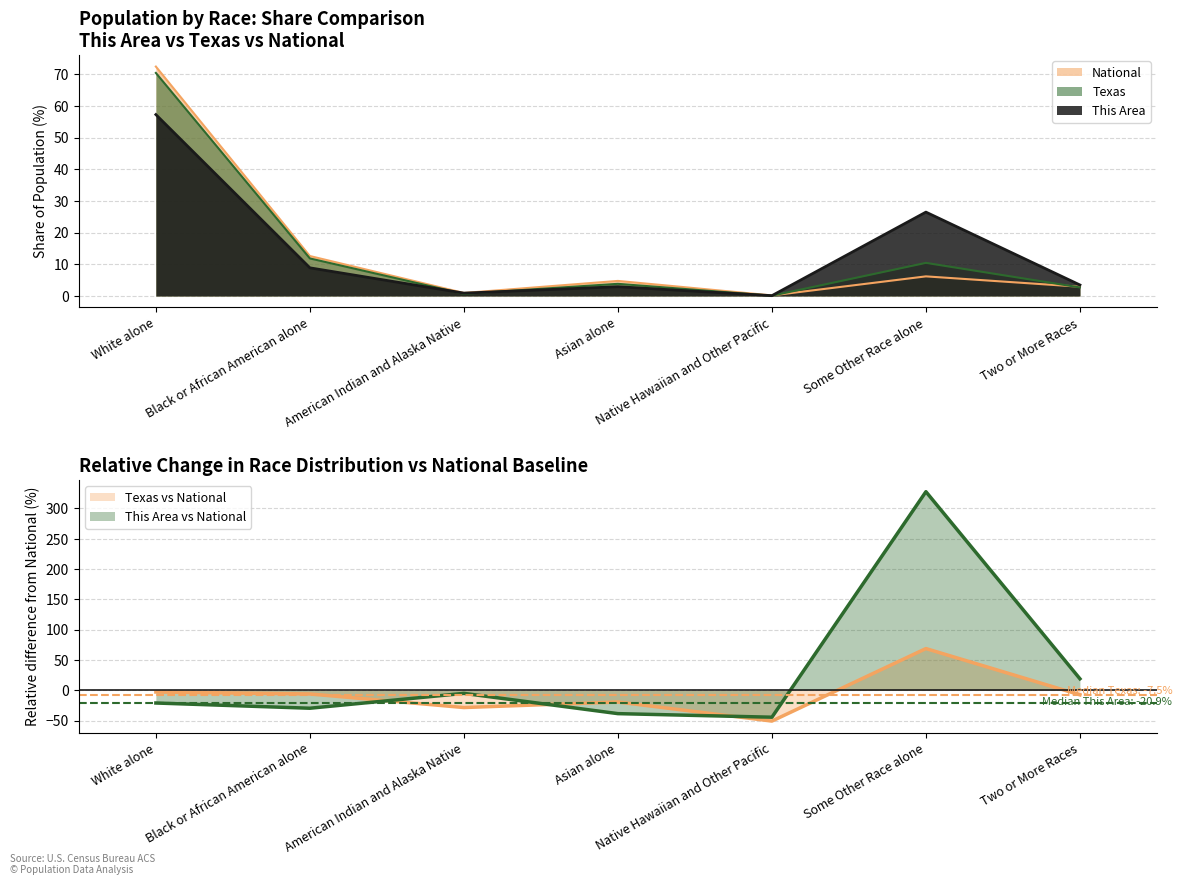

Which series has the largest range (max minus min)?

National